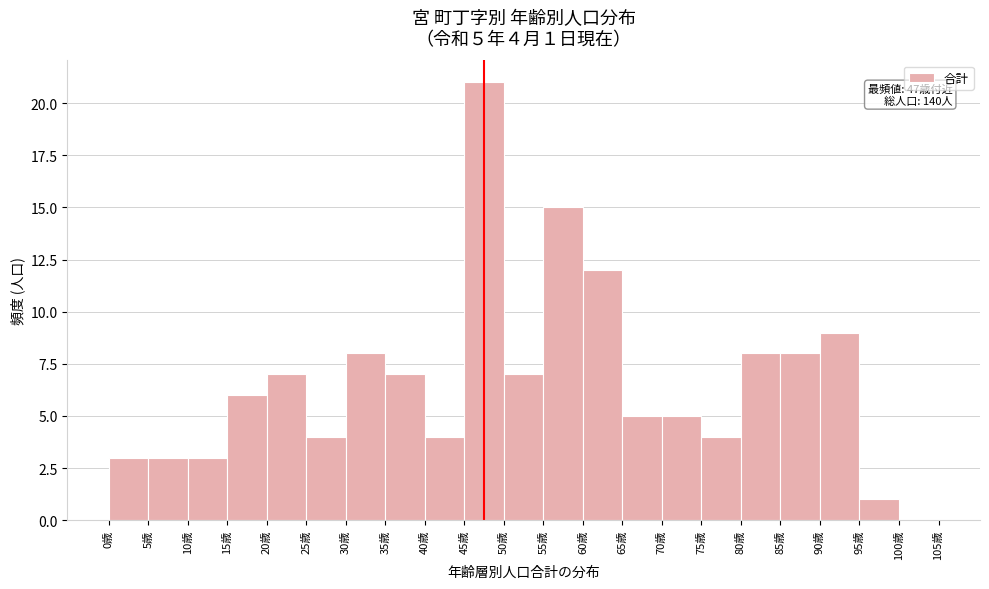

Which range on the x-axis has the tallest bar?

45 to 50